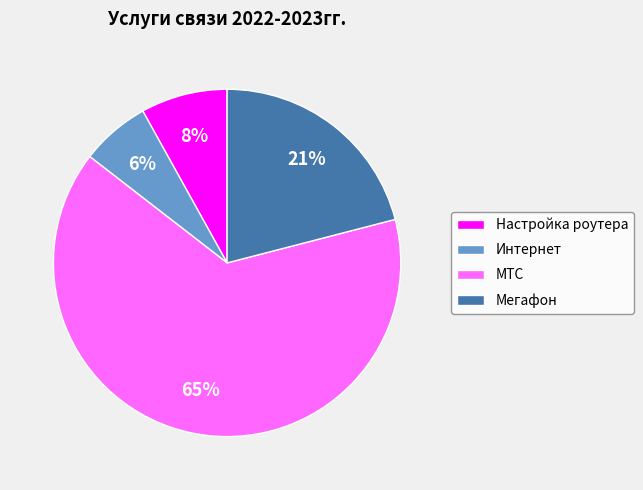

Is it true that Интернет is 6% of the pie?

True